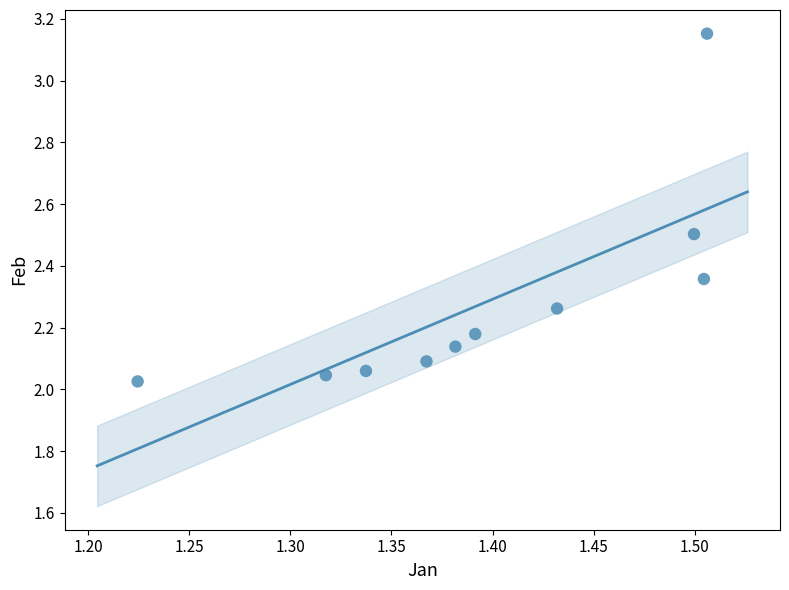

What is the range of Y values (max minus min)?

1.1